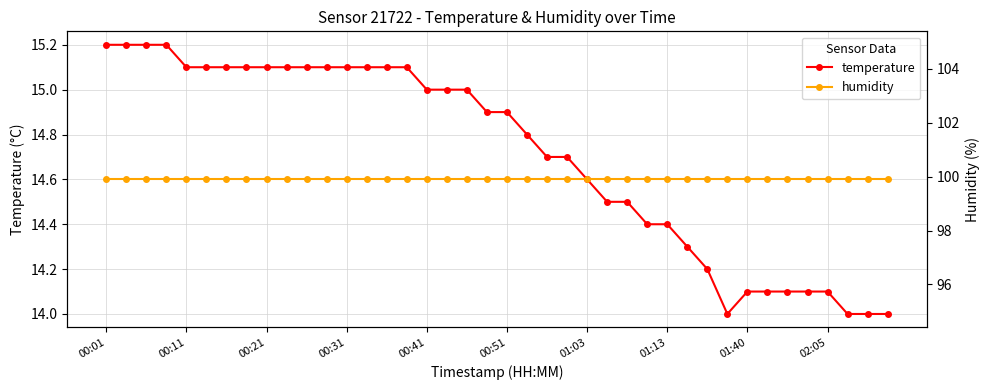

What is the minimum value for temperature?

14.0